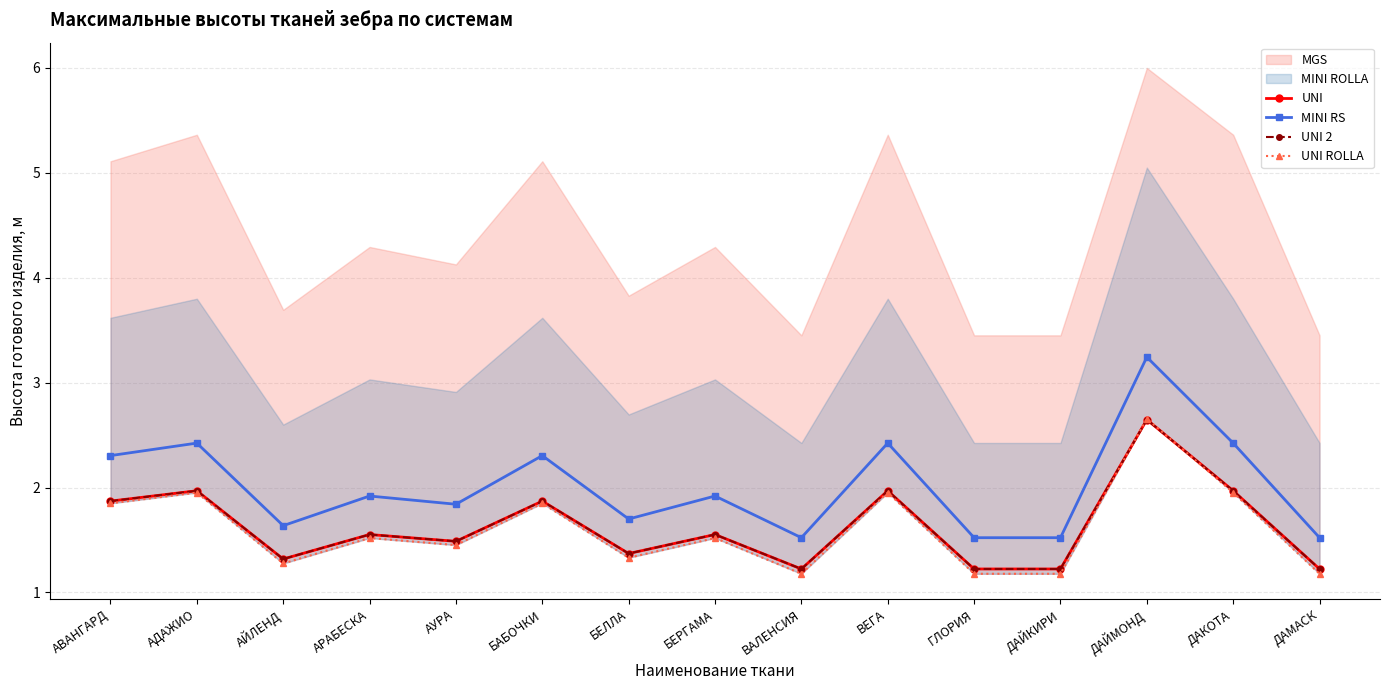

Which category has the highest value in the MINI RS series?

ДАЙМОНД